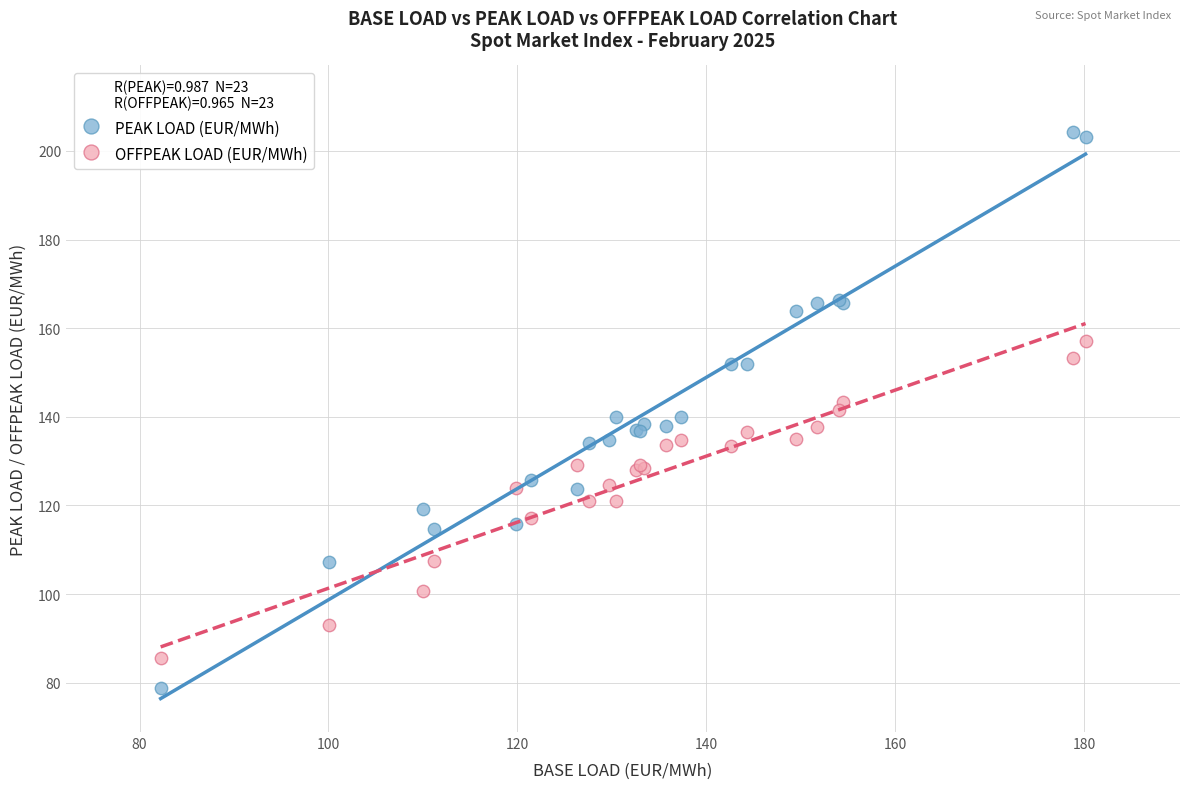

Which series reaches the maximum Y coordinate?

PEAK LOAD (EUR/MWh)